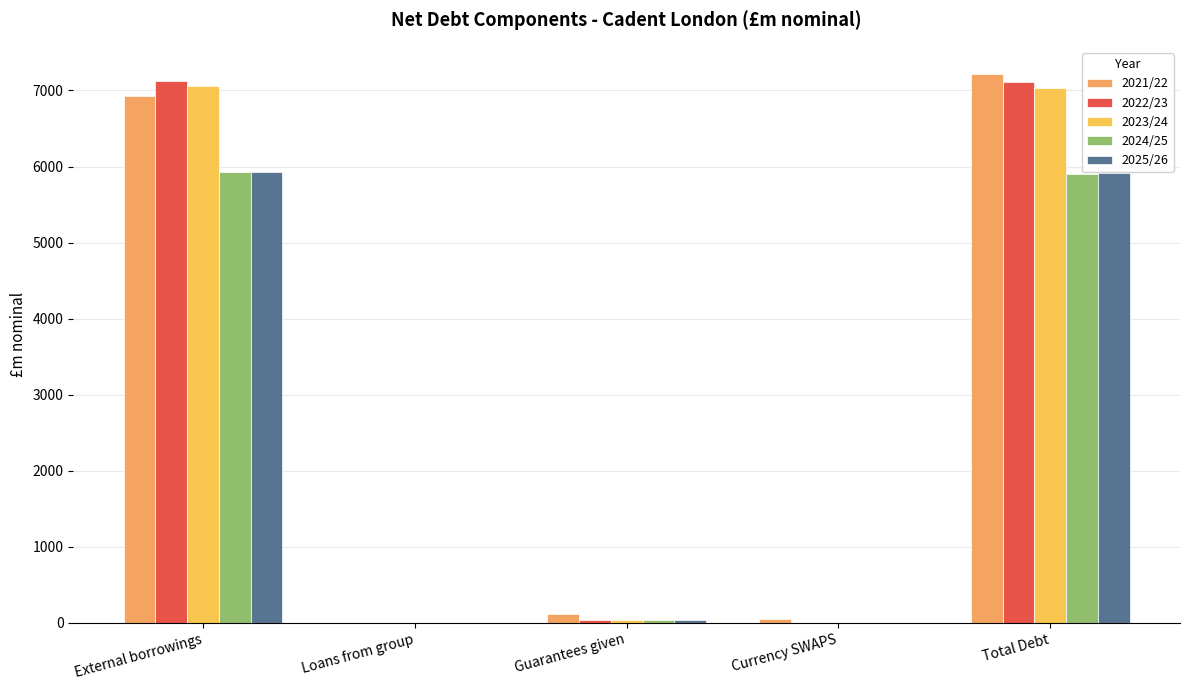

Reading left to right, extract all data points from this chart.

2021/22: External borrowings=6926.7	Loans from group=0.0	Guarantees given=118.3	Currency SWAPS=49.6	Total Debt=7213.9
2022/23: External borrowings=7125.9	Loans from group=0.0	Guarantees given=42.3	Currency SWAPS=0.0	Total Debt=7108.2
2023/24: External borrowings=7055.2	Loans from group=0.0	Guarantees given=42.3	Currency SWAPS=0.0	Total Debt=7037.6
2024/25: External borrowings=5923.6	Loans from group=0.0	Guarantees given=42.3	Currency SWAPS=0.0	Total Debt=5905.9
2025/26: External borrowings=5931.2	Loans from group=0.0	Guarantees given=42.3	Currency SWAPS=0.0	Total Debt=5913.5